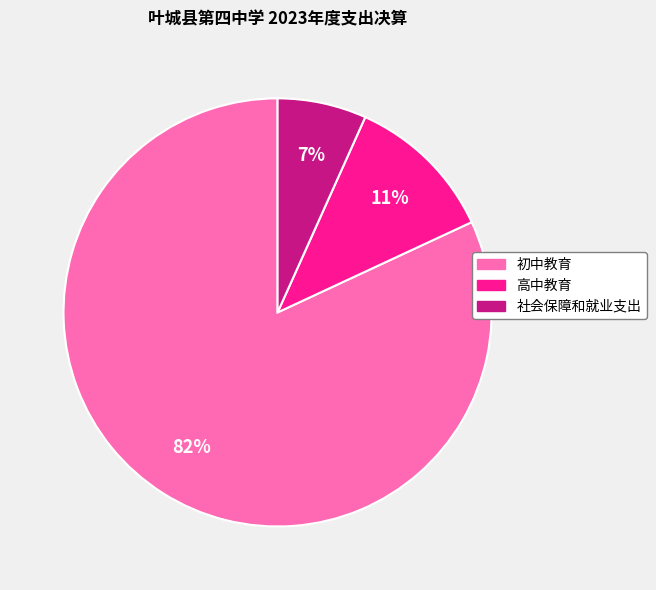

To the nearest percent, what percentage of the pie is 高中教育?

11%